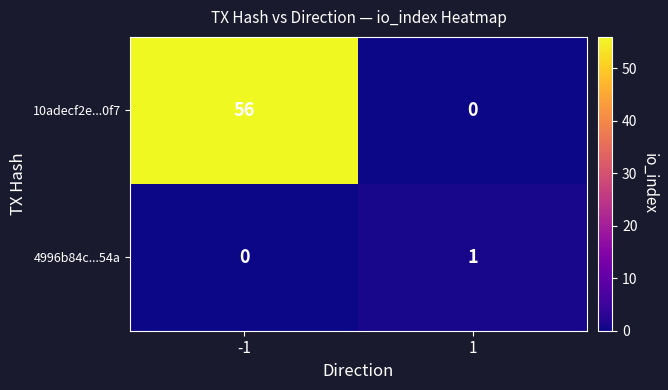

Which series changed the most between -1 and 1?

10adecf2e...0f7